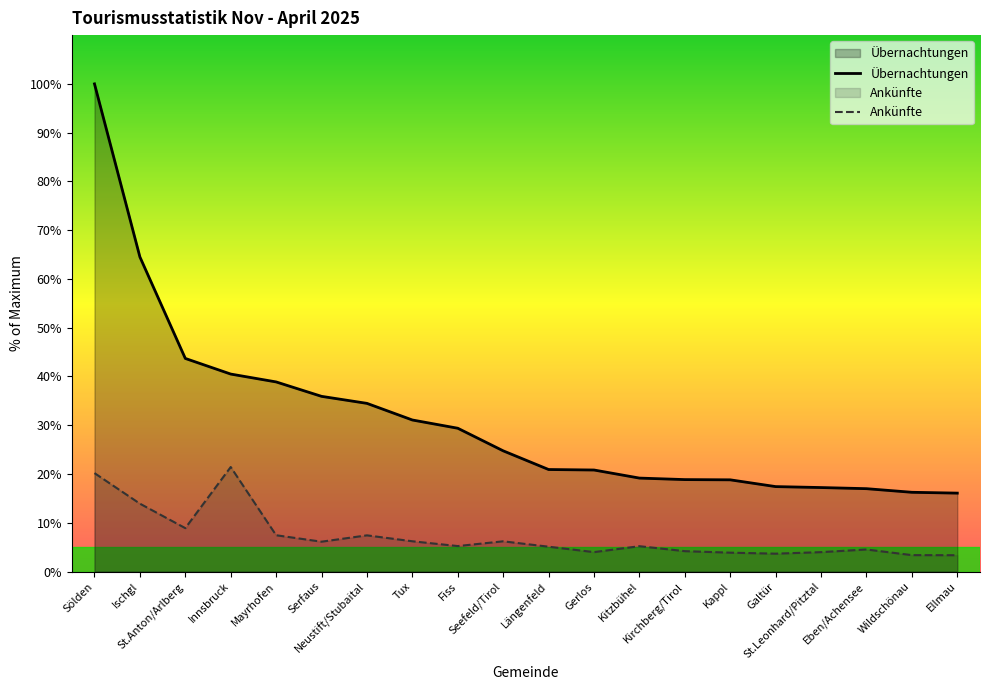

True or false: Ankünfte and Übernachtungen cross at least once.

False